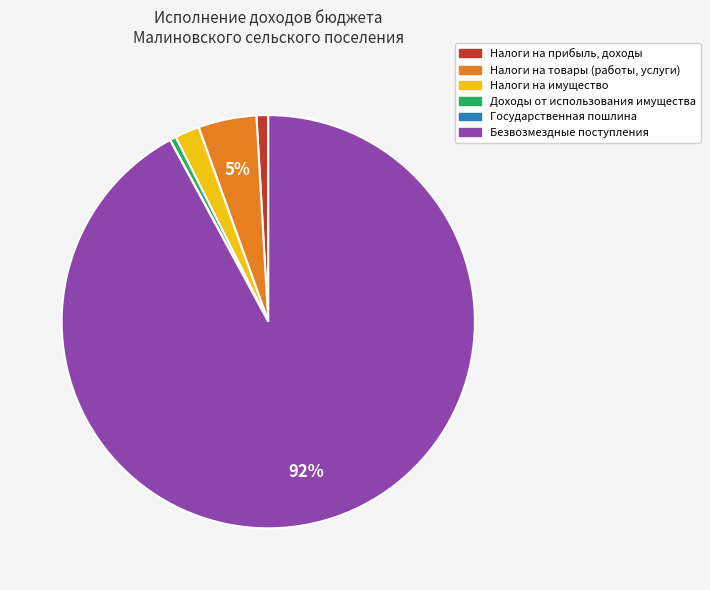

To the nearest percent, what is the difference between the Налоги на имущество and Налоги на прибыль, доходы slice percentages?

1%